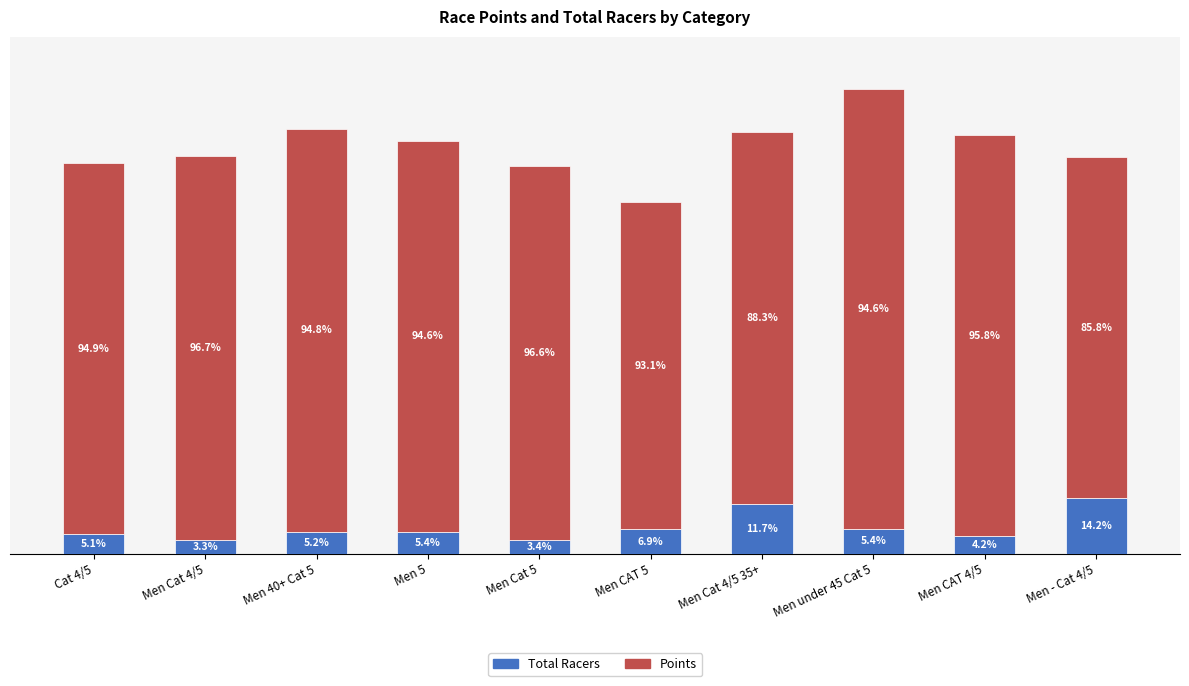

What are all the series names shown in the legend?

Total Racers, Points